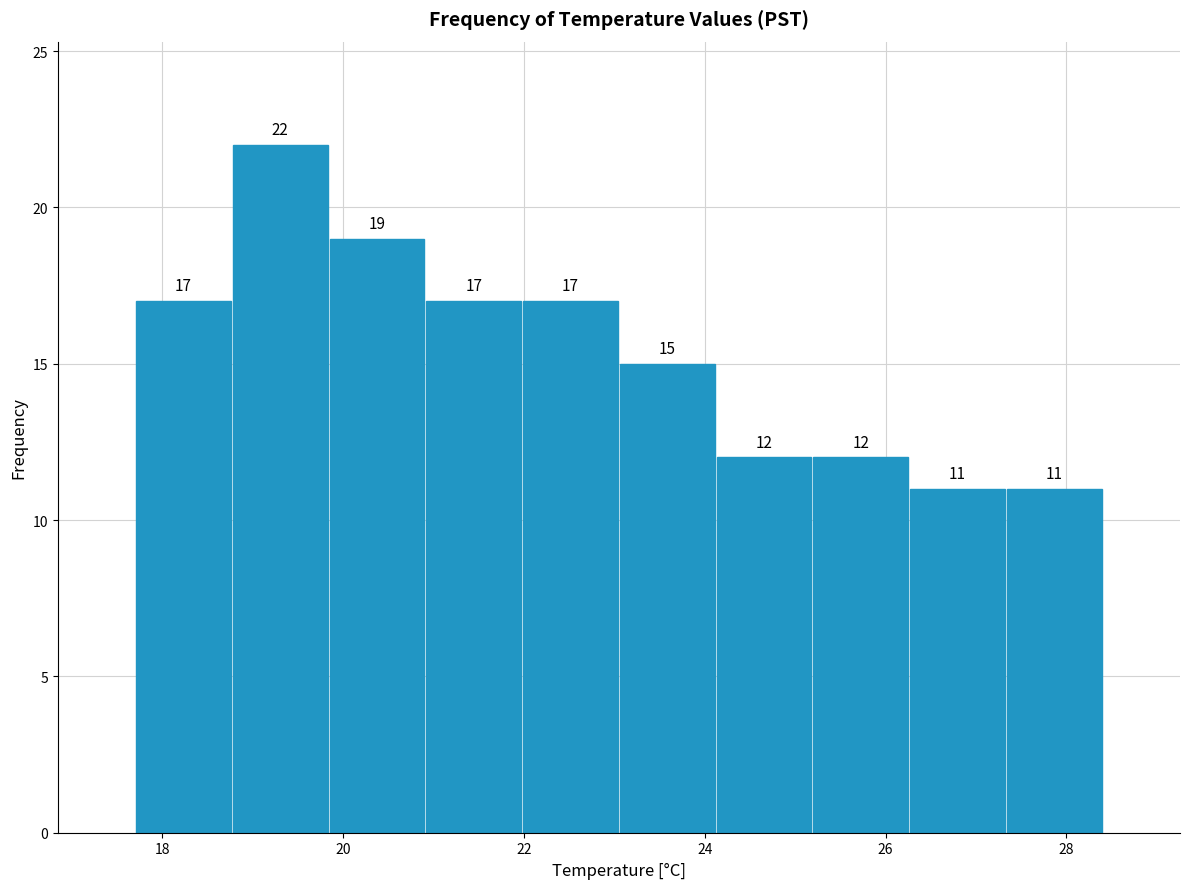

Over which range of the x-axis is the bar tallest?

18.8 to 19.8